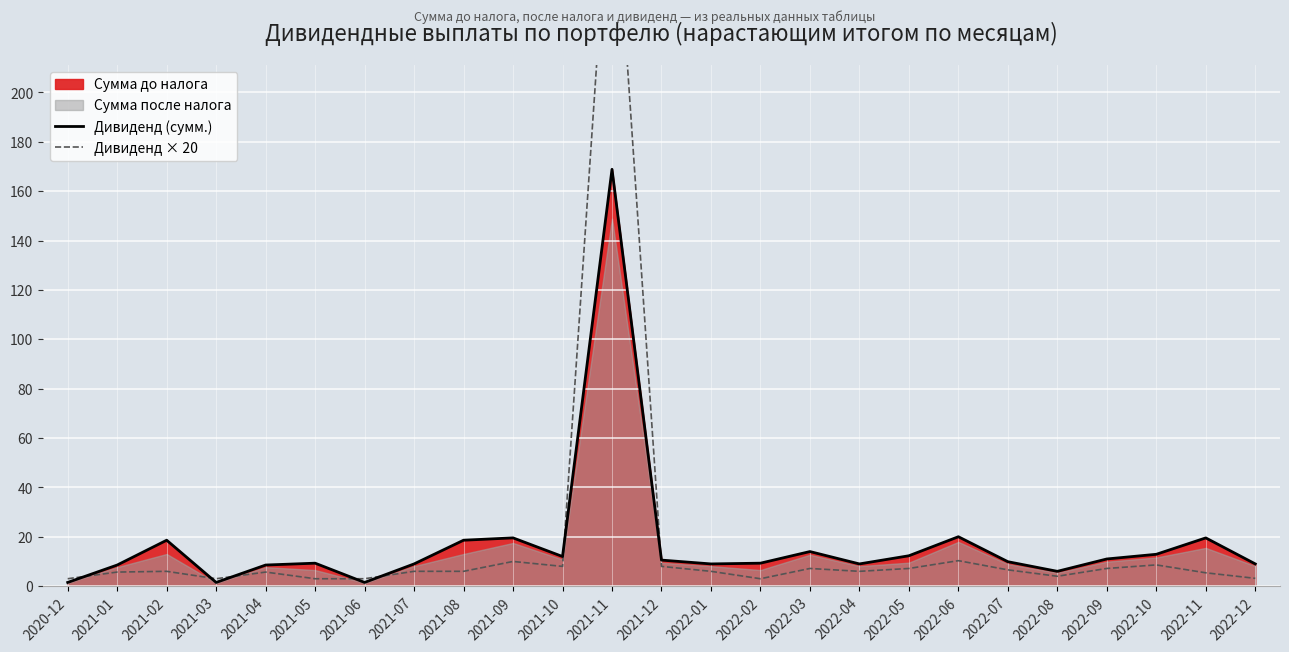

Reading right to left, what are all the values shown in this chart?

Дивиденд (сумм.): 9.0	19.5	12.9	11.0	6.0	9.9	20.0	12.3	9.0	14.0	9.3	9.0	10.6	168.8	12.0	19.6	18.6	9.0	1.5	9.3	8.6	1.5	18.6	8.6	1.5
Дивиденд × 20: 3.2	5.4	8.6	7.2	4.0	6.6	10.3	7.2	6.0	7.2	3.0	6.0	8.0	303.0	8.0	10.0	6.0	6.0	3.0	3.0	5.7	3.0	6.0	5.7	3.0